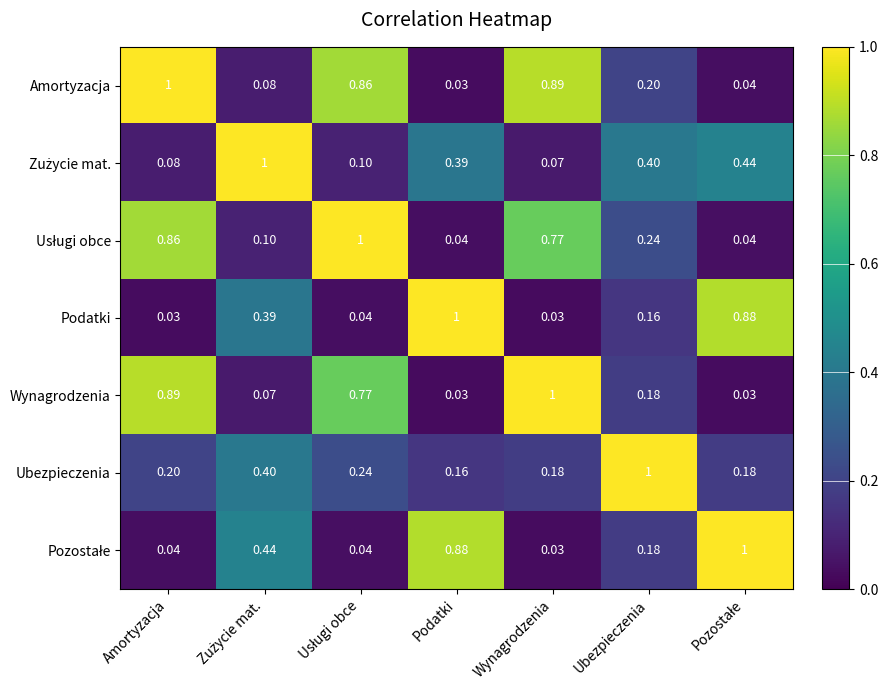

At which label is Amortyzacja closest to 0?

Podatki